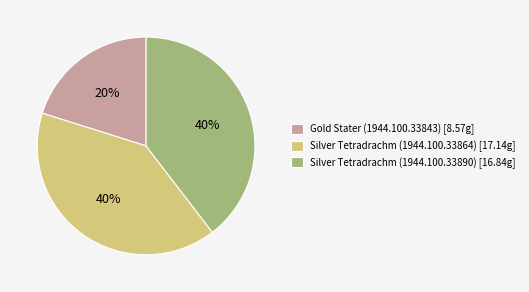

What percentage is the Gold Stater (1944.100.33843) [8.57g] slice, to the nearest percent?

20%